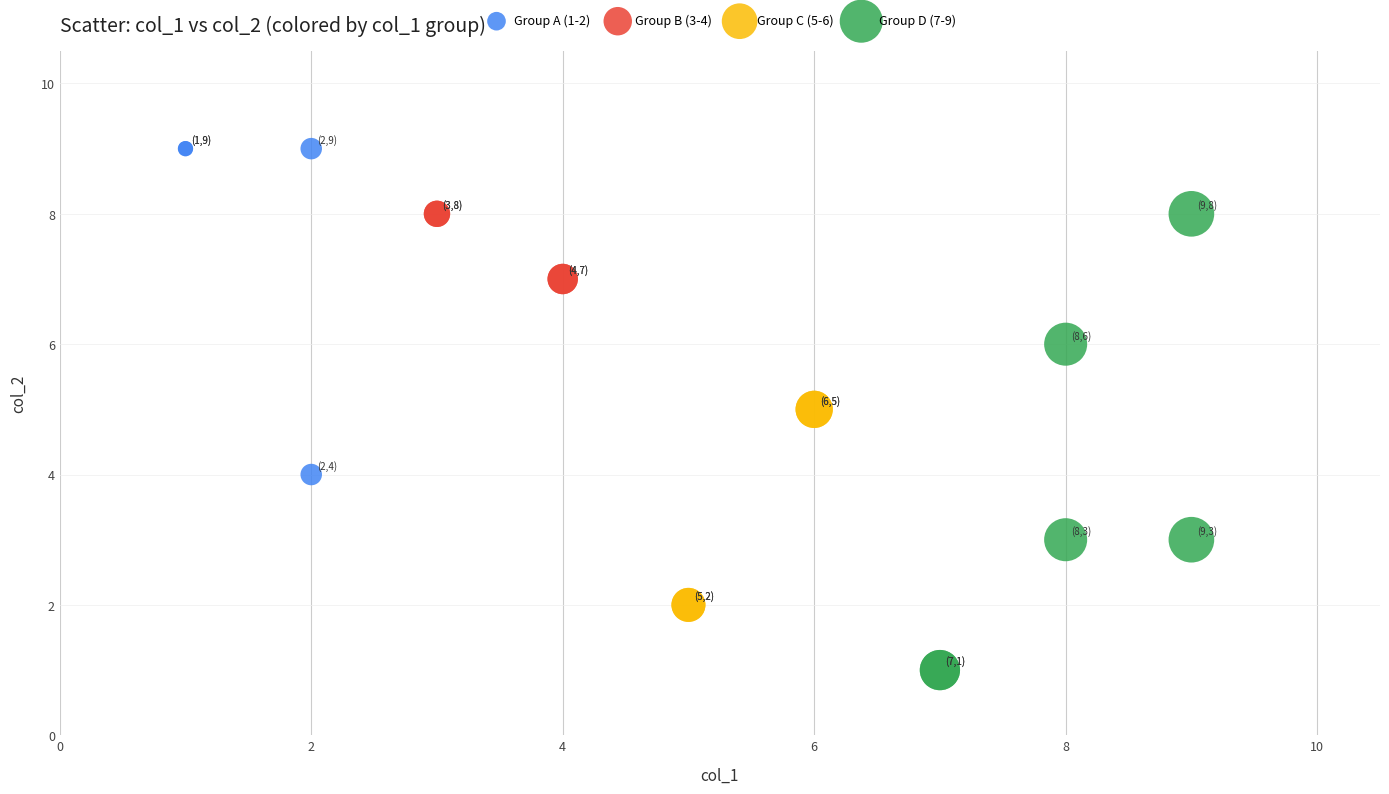

Which series reaches the maximum Y coordinate?

Group A (1-2)